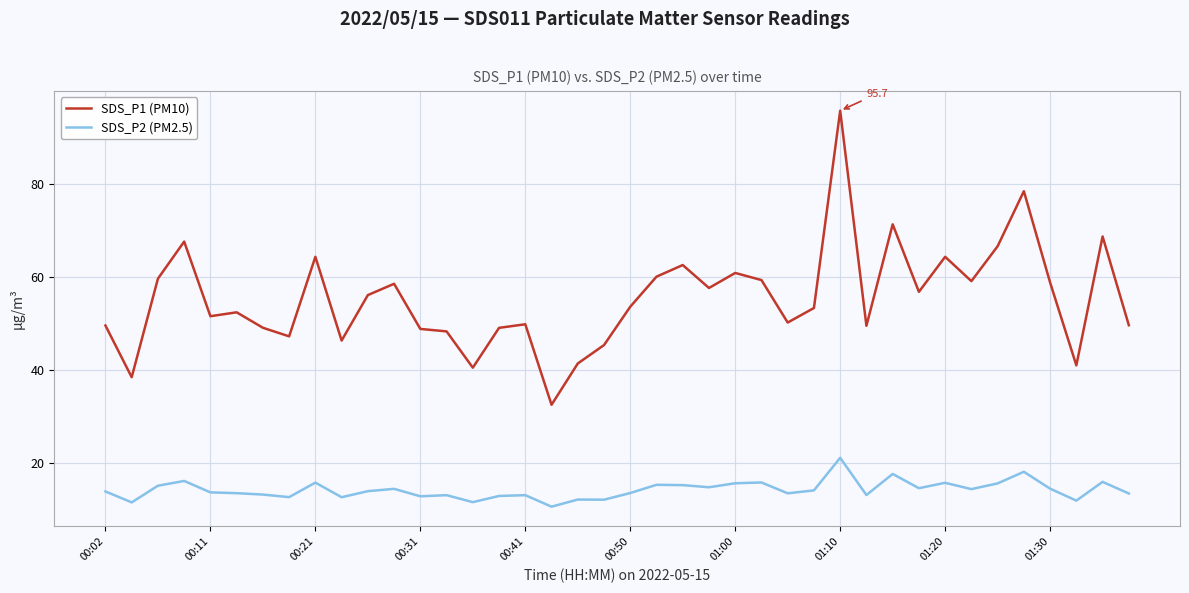

Which series has the largest range (max minus min)?

SDS_P1 (PM10)